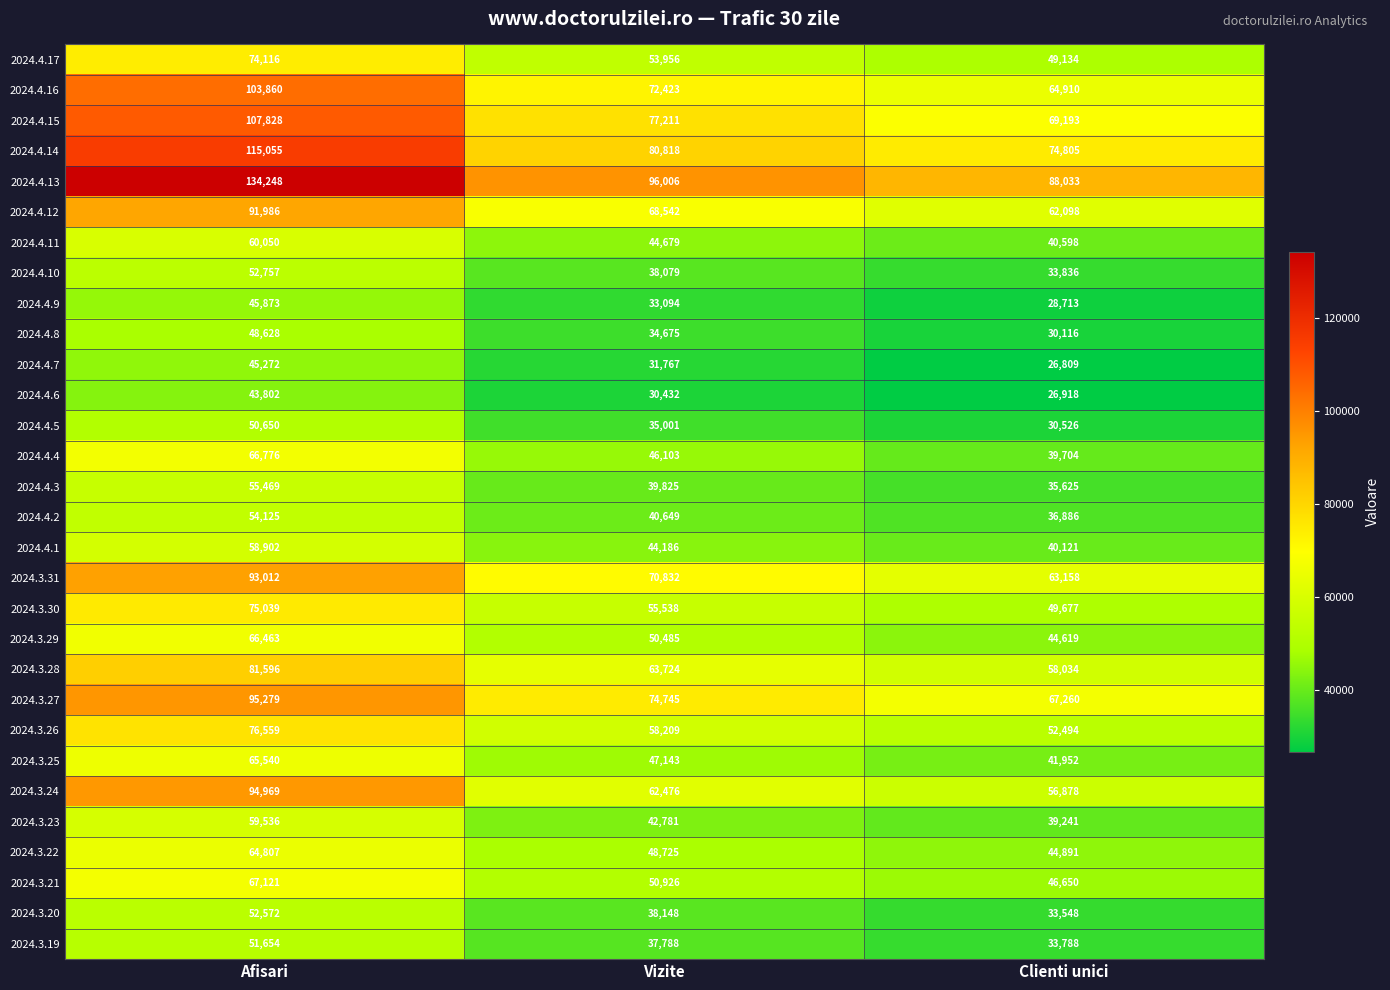

What is the sum of all 2024.4.6 values?

101152